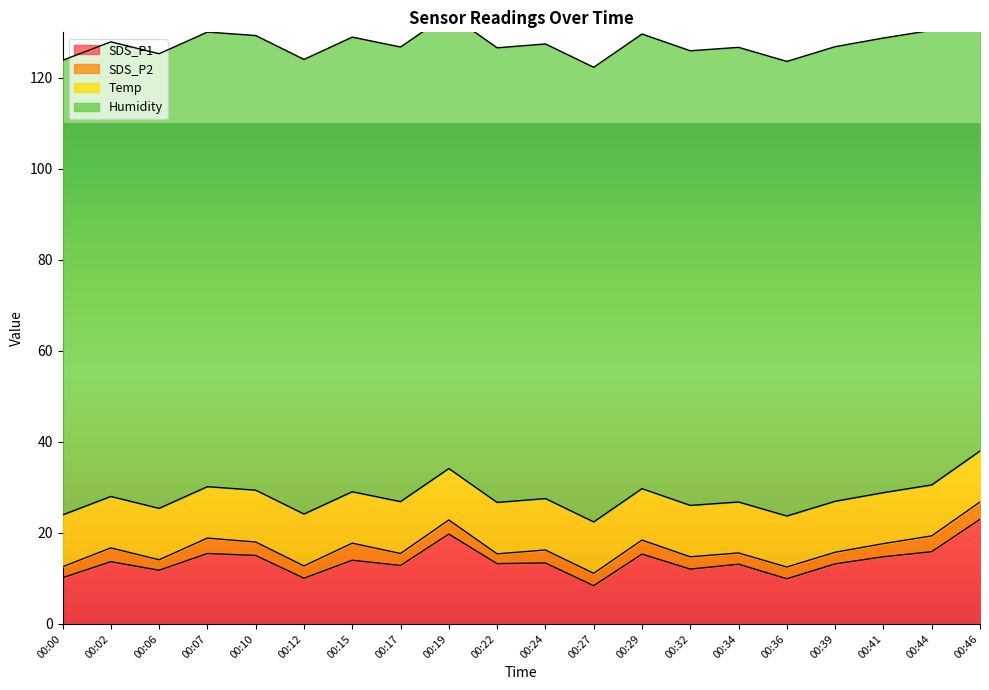

What are all the series names shown in the legend?

SDS_P1, SDS_P2, Temp, Humidity